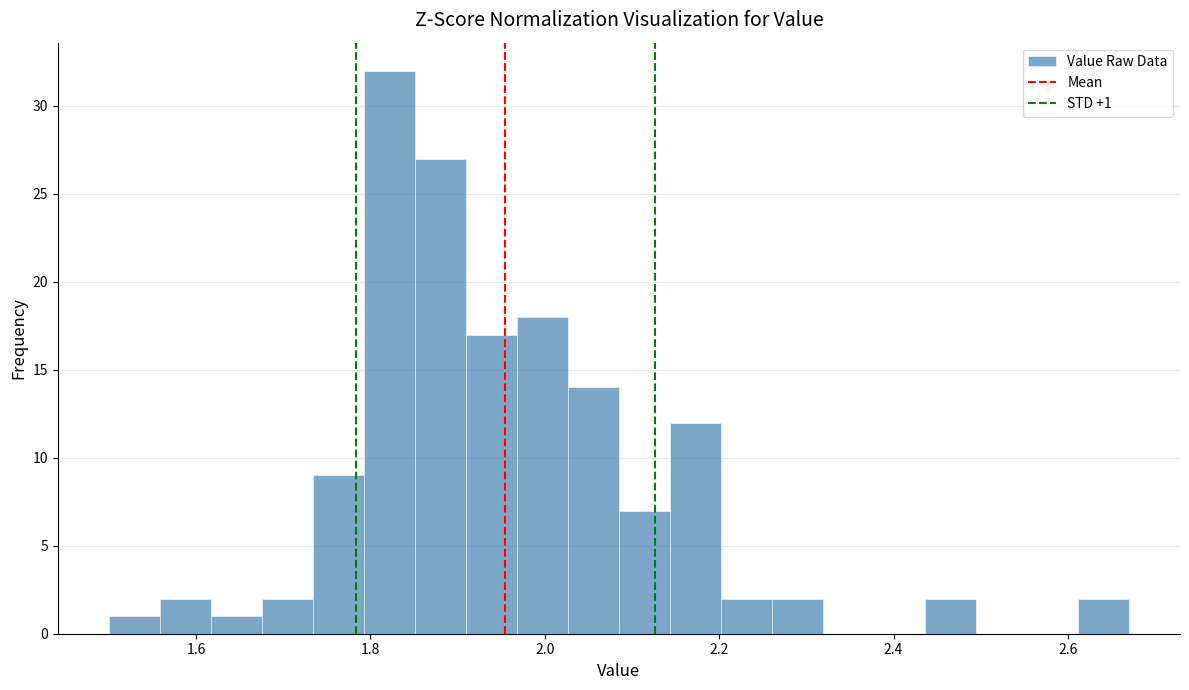

Around what value on the x-axis is the tallest bar? Give the approximate position of its centre, as read against the axis.

1.82